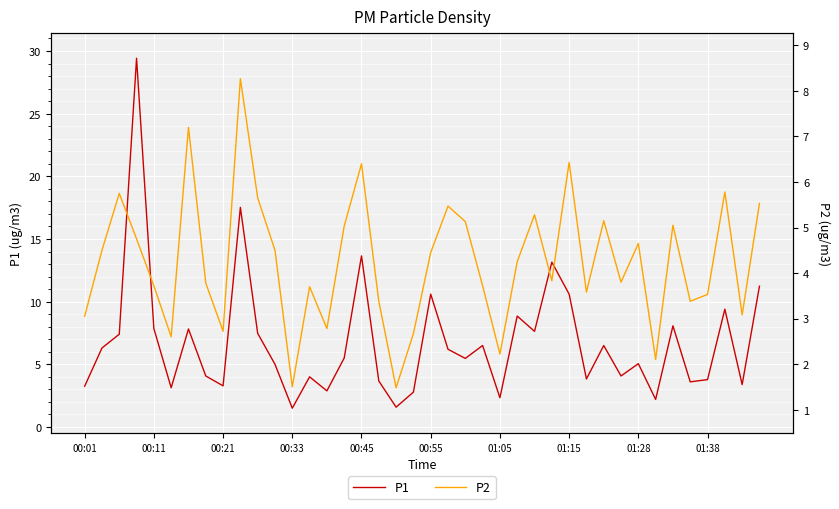

Is it true that P1 equals 5.9 at 00:21?

False